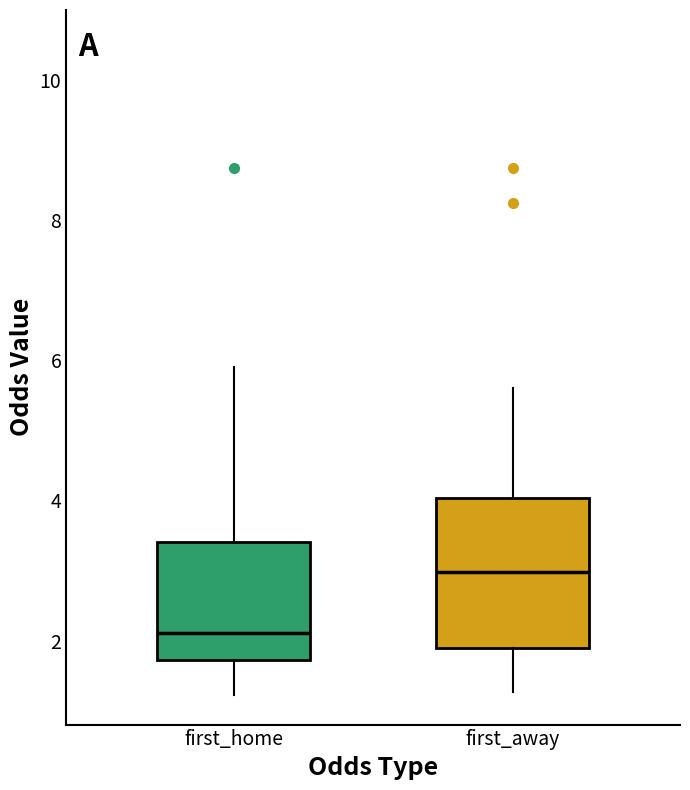

Reading left to right, transcribe this box plot: for each box, give where its median line is, the range the box spans, and where its two whiskers end, as read against the y-axis. The values are not printed on the chart, so give them approximately, as read against the axis.

first_home: median 2.2, box 1.8 to 3.4, whiskers 1.2 to 6.0
first_away: median 3.0, box 1.8 to 4.0, whiskers 1.2 to 5.6